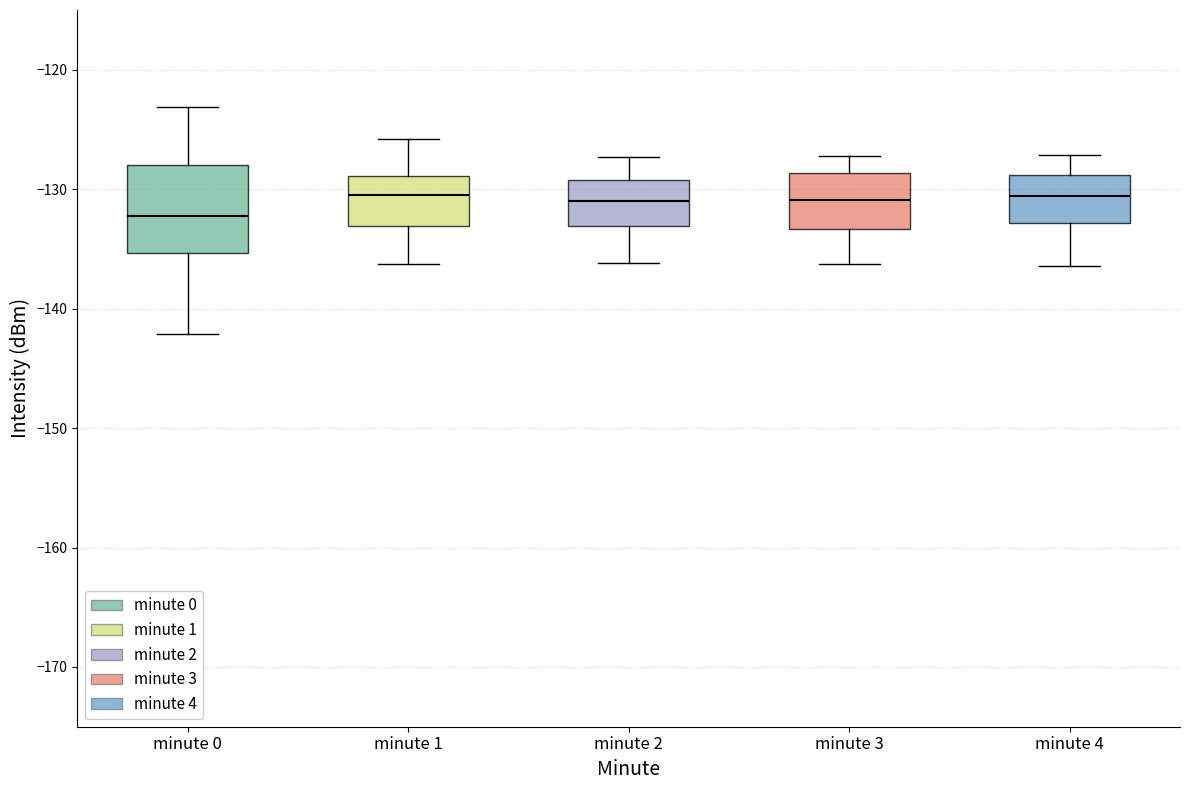

Reading left to right, transcribe this box plot: for each box, give where its median line is, the range the box spans, and where its two whiskers end, as read against the y-axis. The values are not printed on the chart, so give them approximately, as read against the axis.

minute 0: median -132, box -135 to -128, whiskers -142 to -123
minute 1: median -130, box -133 to -129, whiskers -136 to -126
minute 2: median -131, box -133 to -129, whiskers -136 to -127
minute 3: median -131, box -133 to -129, whiskers -136 to -127
minute 4: median -131, box -133 to -129, whiskers -136 to -127